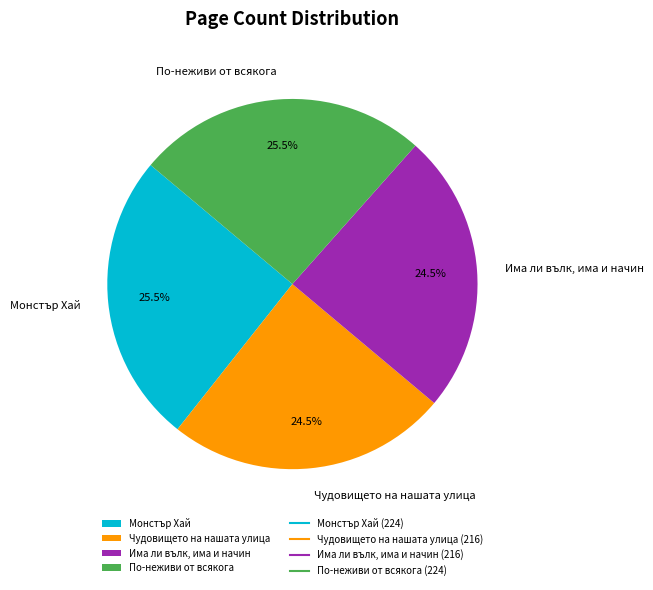

What is the ratio of the value at По-неживи от всякога to the value at Чудовището на нашата улица?

1.0